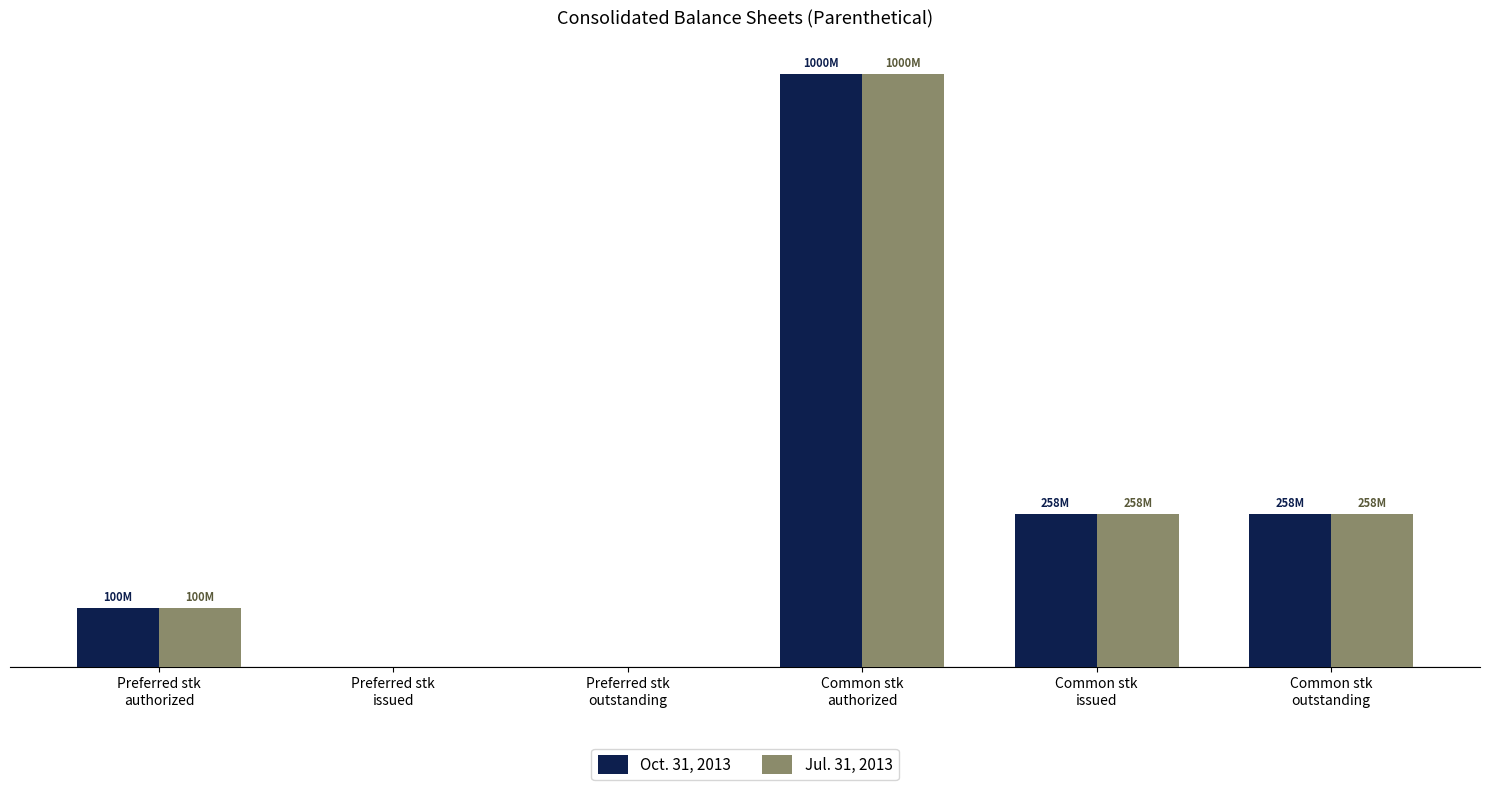

Are the bars horizontal?

No